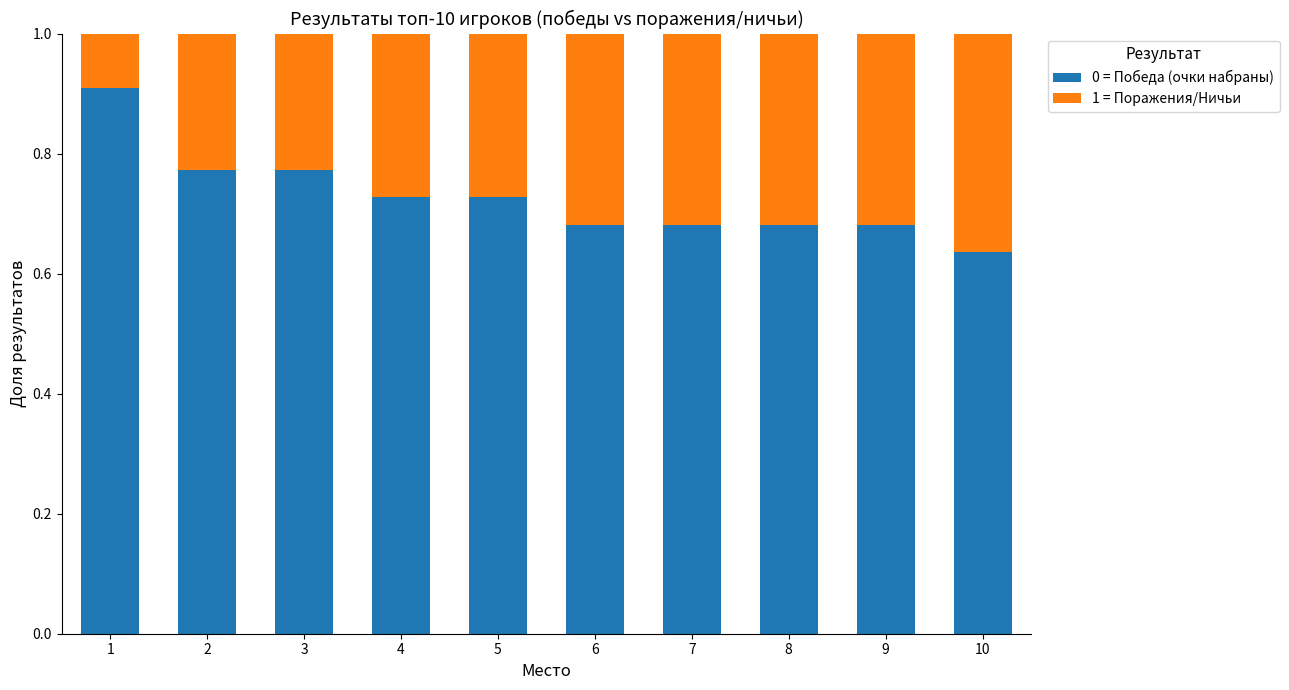

What are all the series names shown in the legend?

0 = Победа (очки набраны), 1 = Поражения/Ничьи